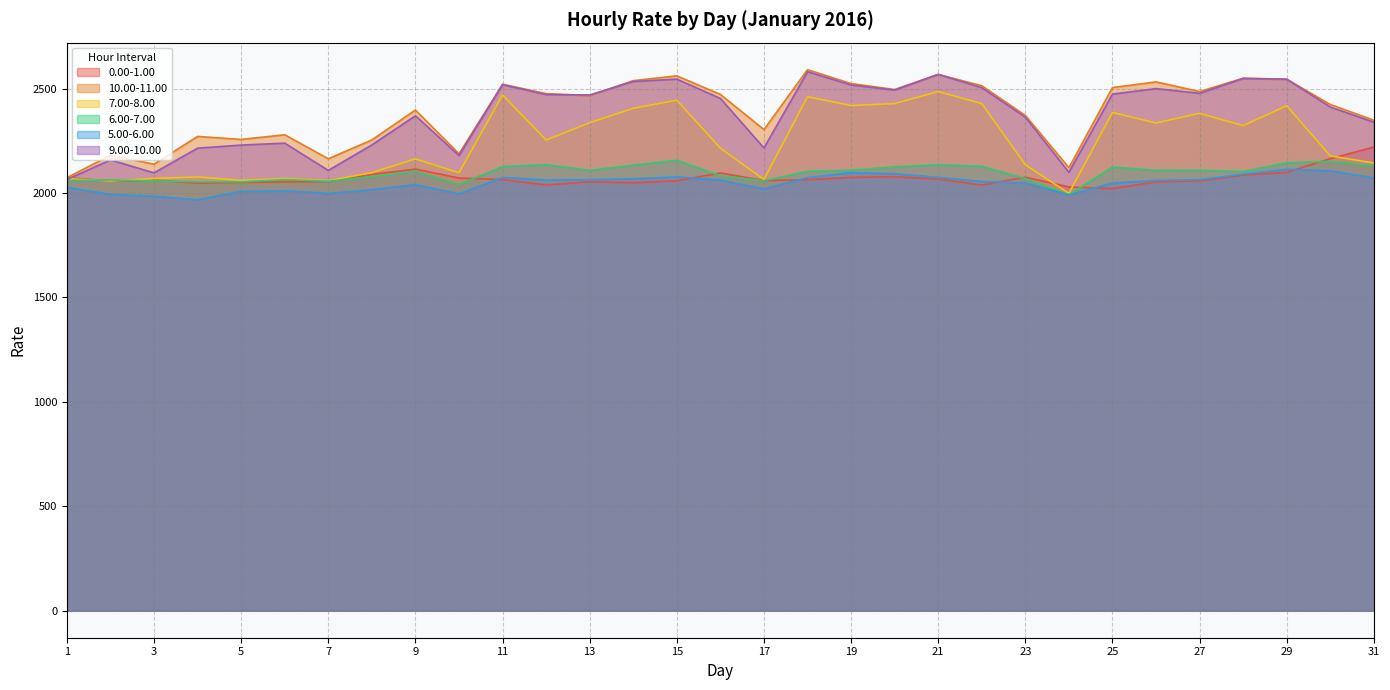

List the series in order of their peak value, highest first.

10.00-11.00, 9.00-10.00, 7.00-8.00, 0.00-1.00, 6.00-7.00, 5.00-6.00